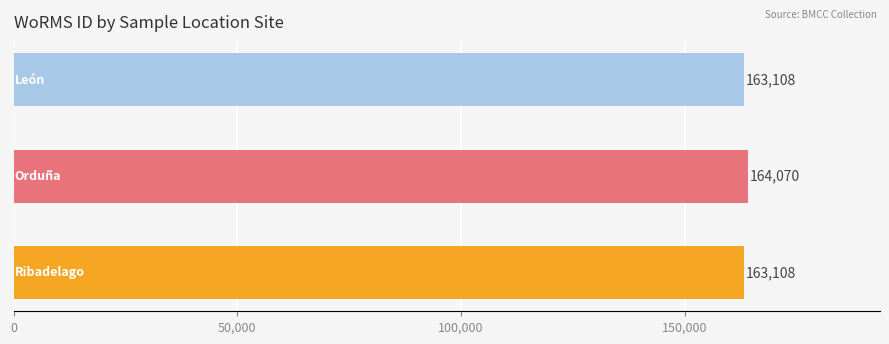

How many categories are shown in the chart?

3